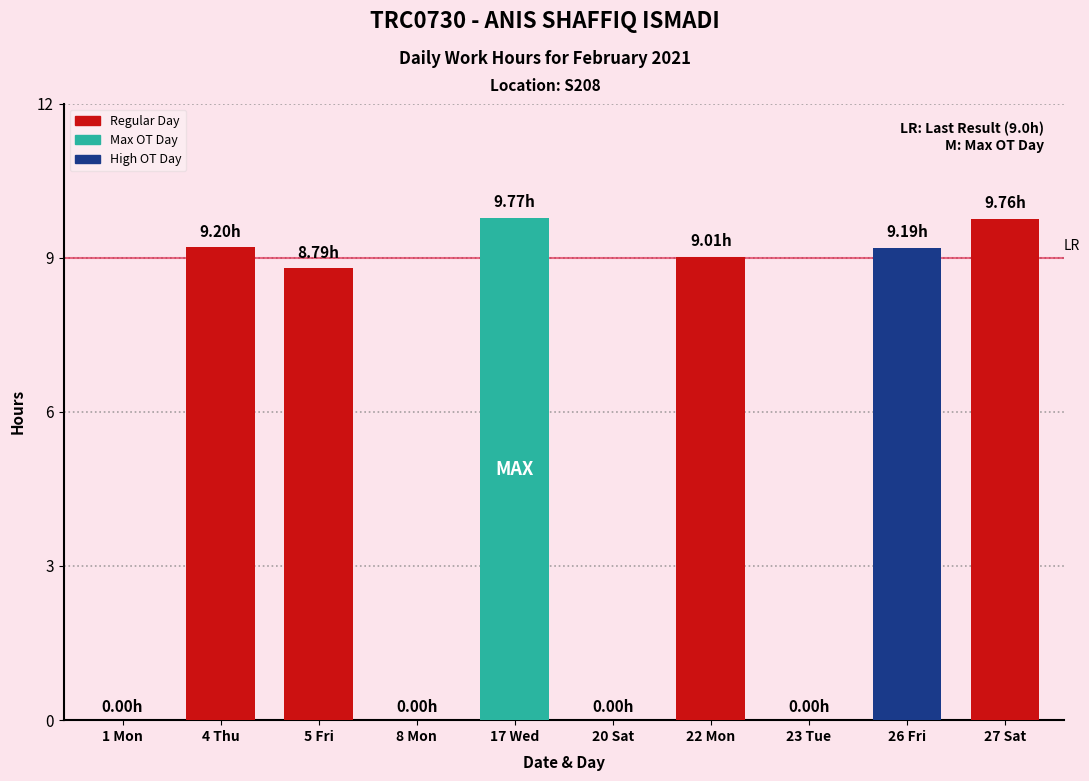

Between 26 Fri and 1 Mon, which is larger?

26 Fri